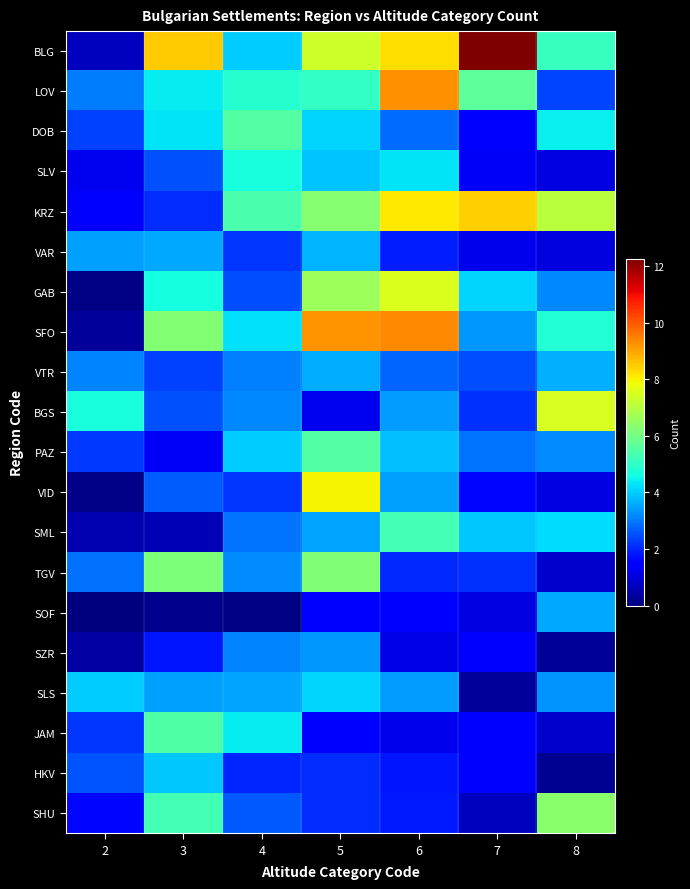

Between 3 and 5, which series saw the biggest shift?

VID